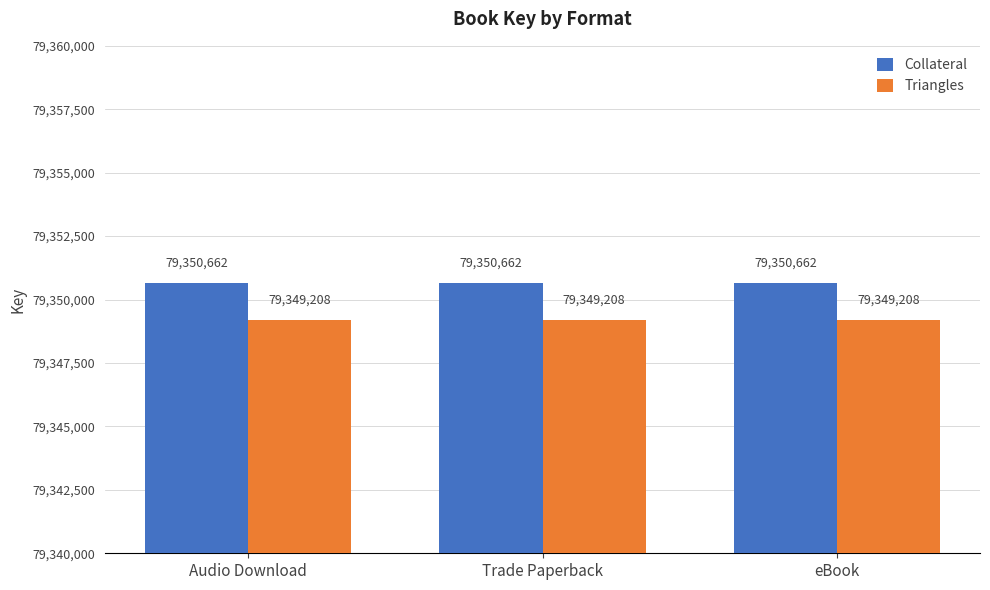

Count the number of categories in the chart.

3